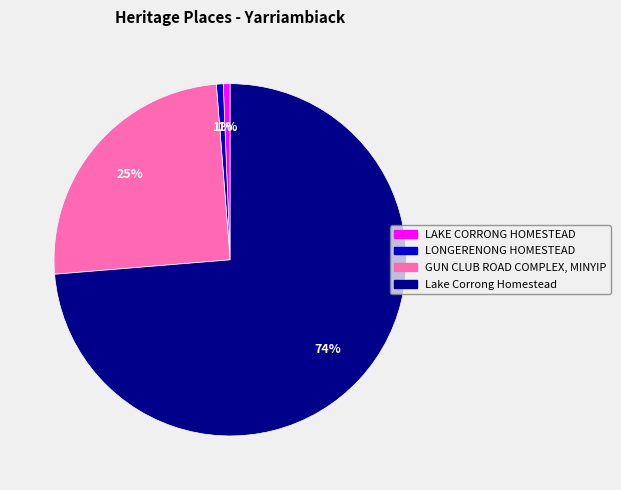

Is the sum of LONGERENONG HOMESTEAD and Lake Corrong Homestead greater than half?

Yes